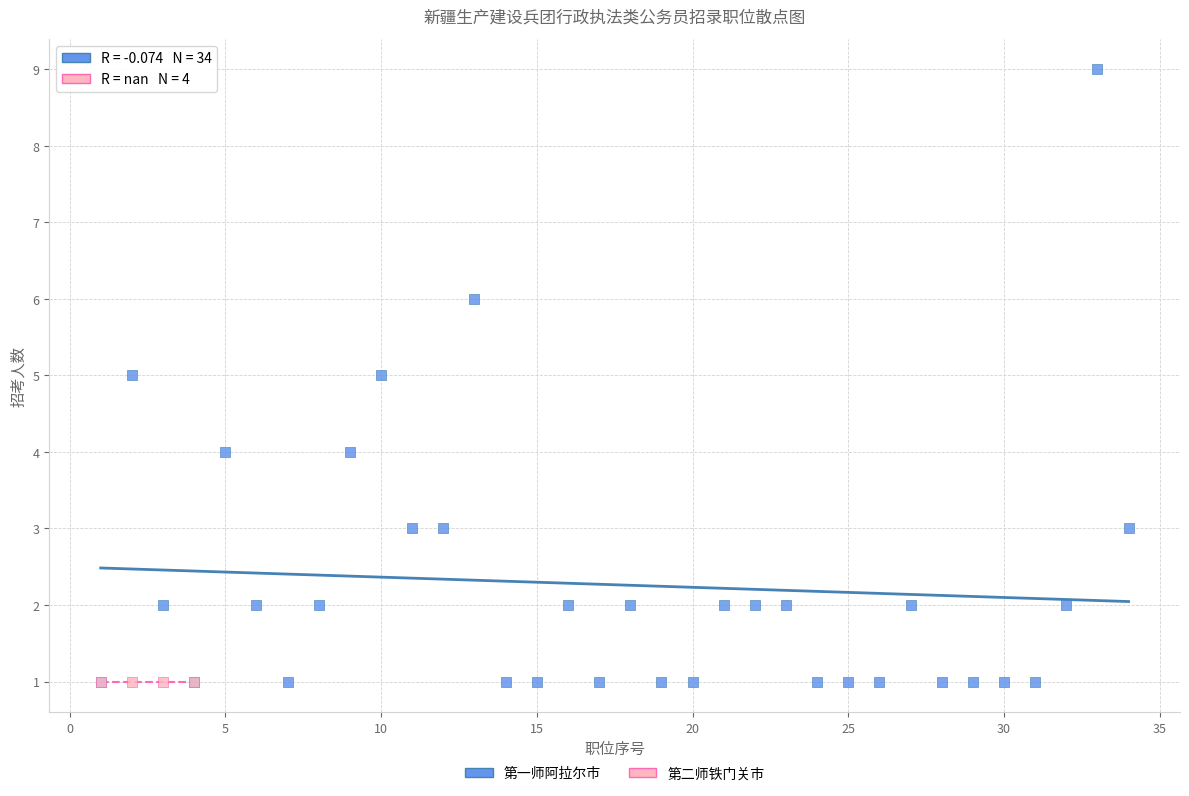

Which series contains the highest Y value?

第一师阿拉尔市